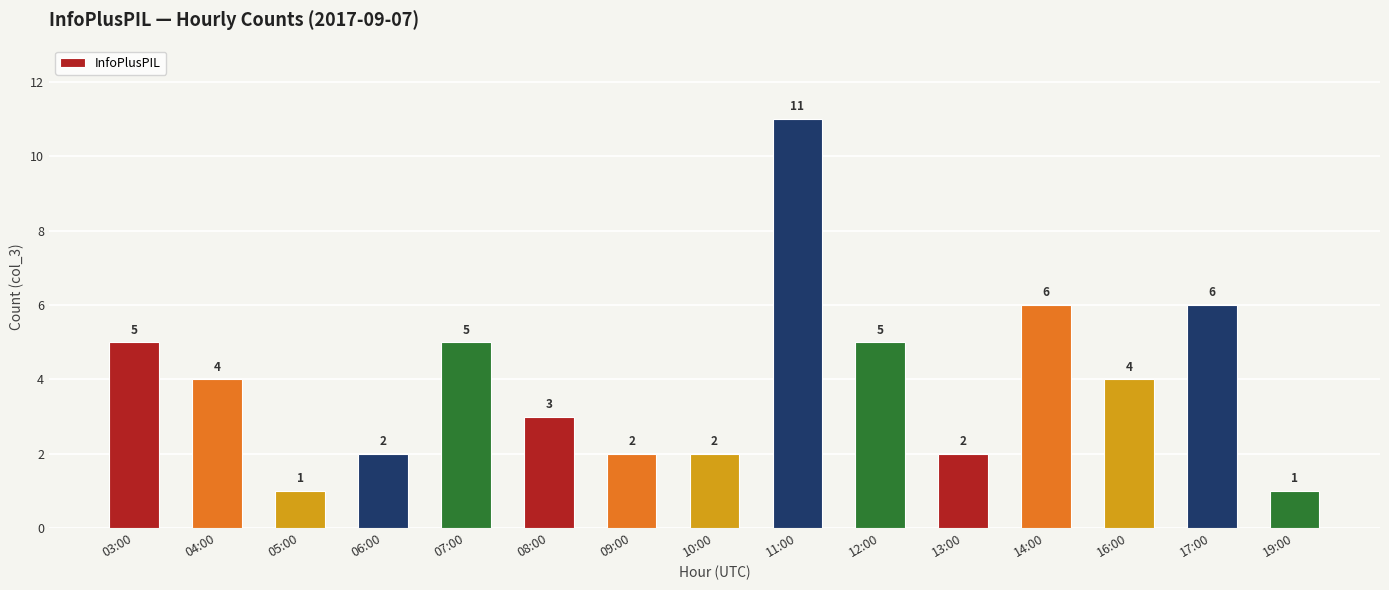

What is the smallest value displayed?

1